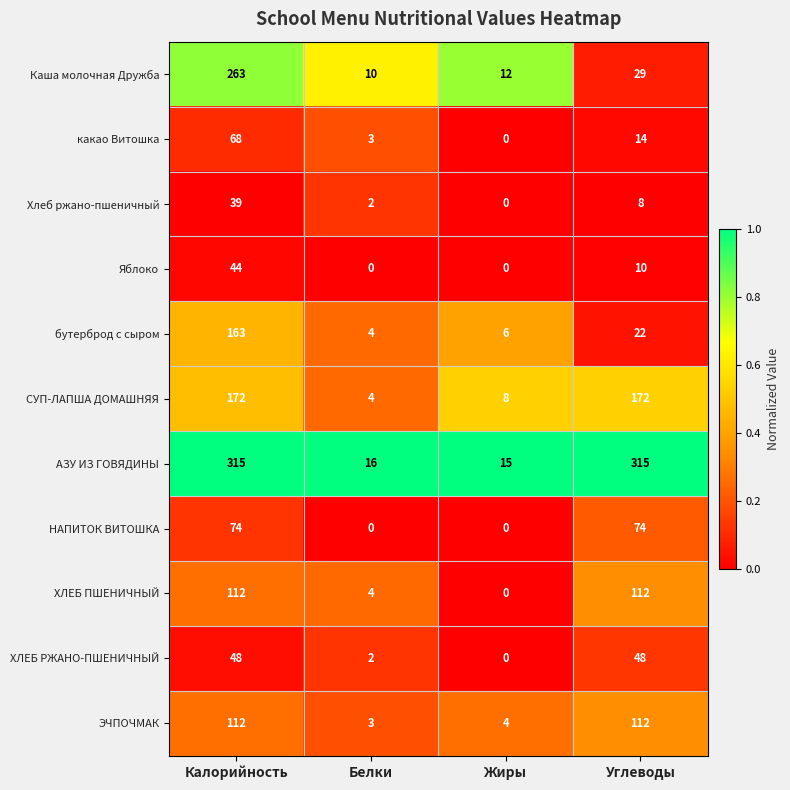

The value of ХЛЕБ ПШЕНИЧНЫЙ at Белки is 2. True or false?

False